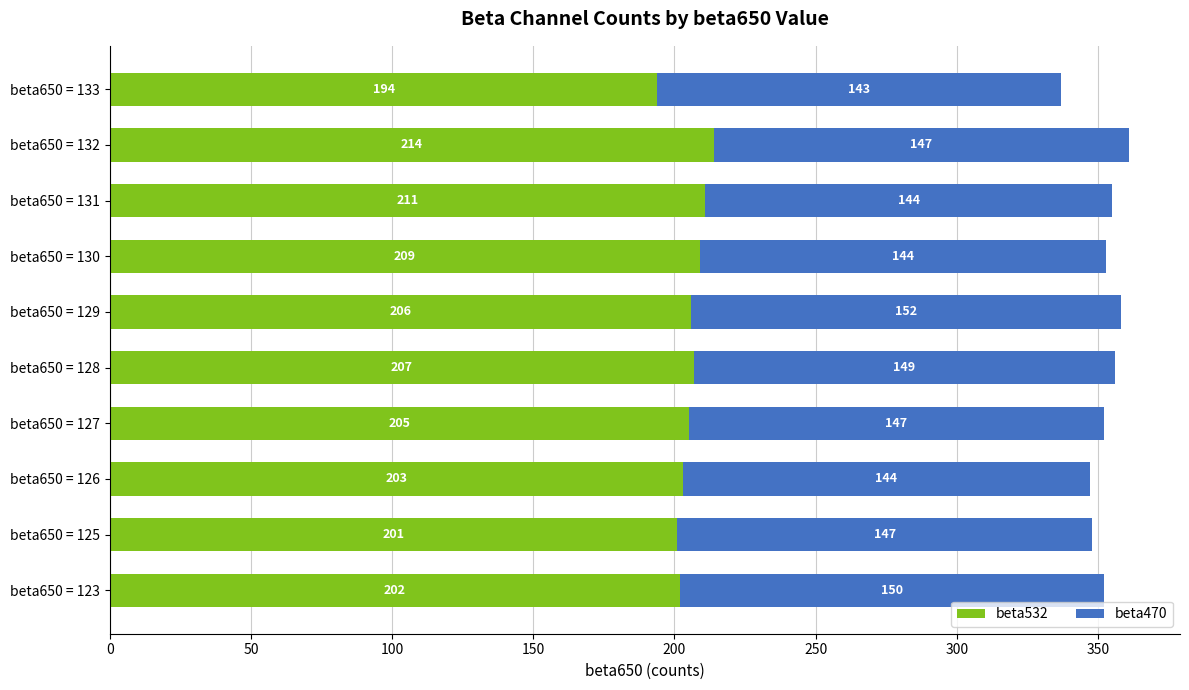

Is it true that beta532 equals 209 at beta650 = 130?

True